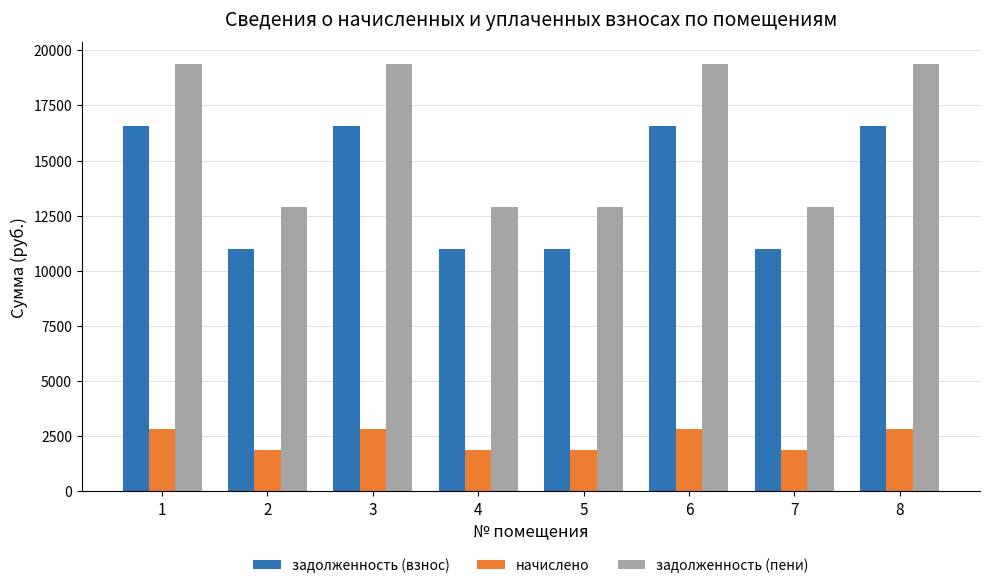

What is the total value across all series at 4?

25749.1